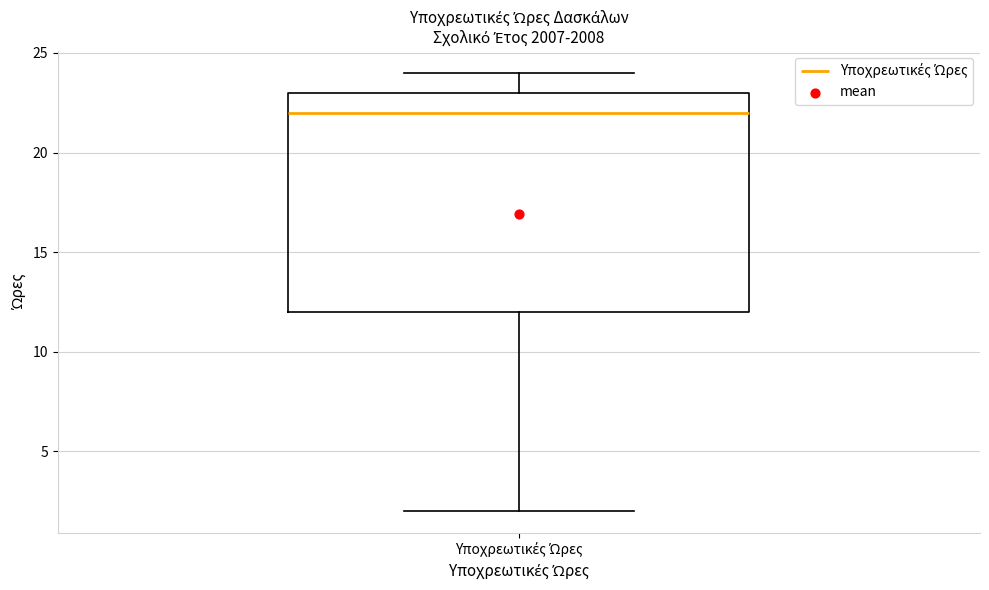

Read this box plot against the y-axis: the position of the median line, the range covered by the box, and the ends of both whiskers. The values are not printed on the chart, so give them approximately, as read against the axis.

median 22, box 12 to 23, whiskers 2 to 24